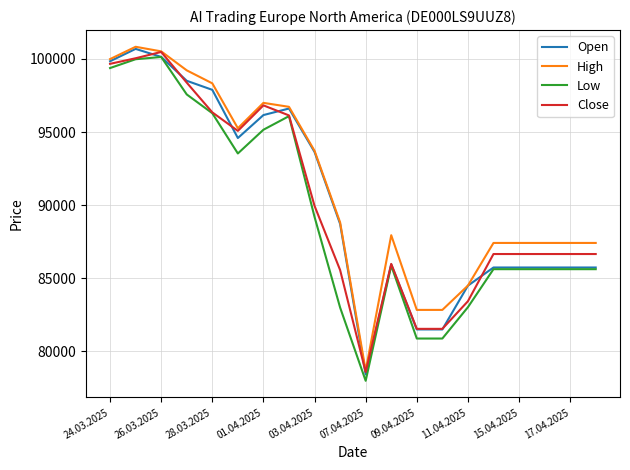

What is the highest value of the Open series?

100688